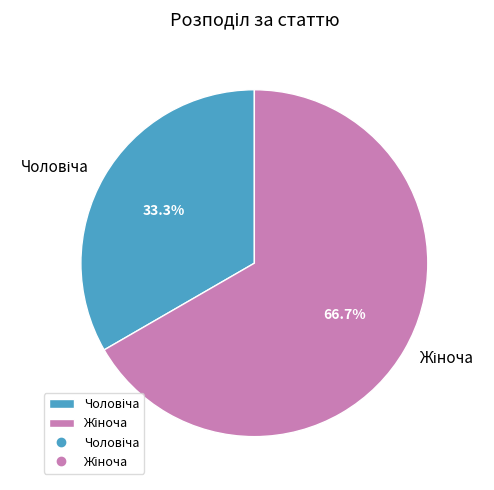

Is there a majority slice in this chart?

Yes